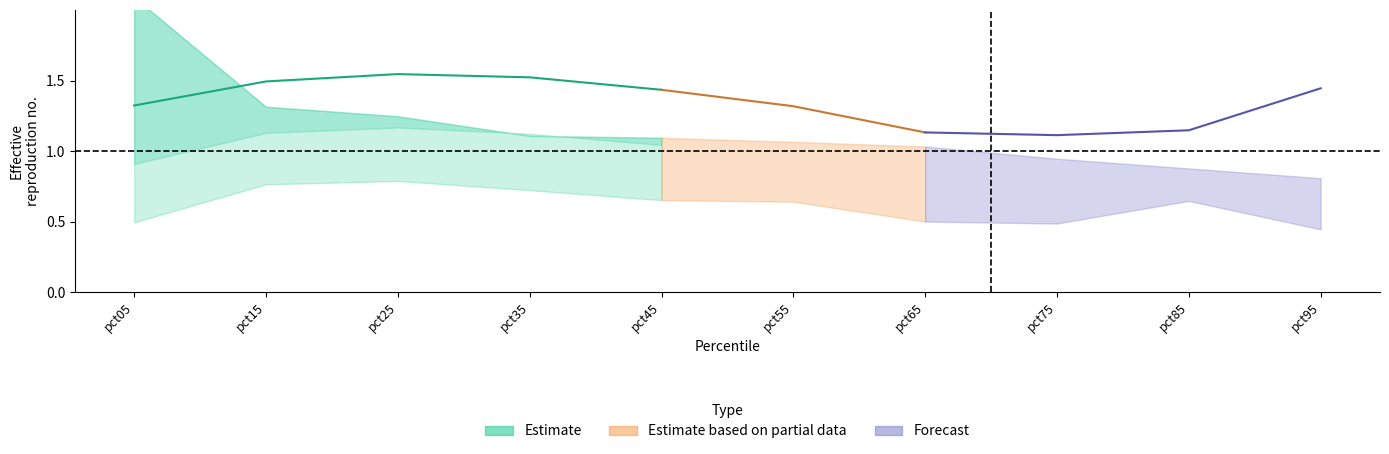

Read the Dec value at pct95.

0.4